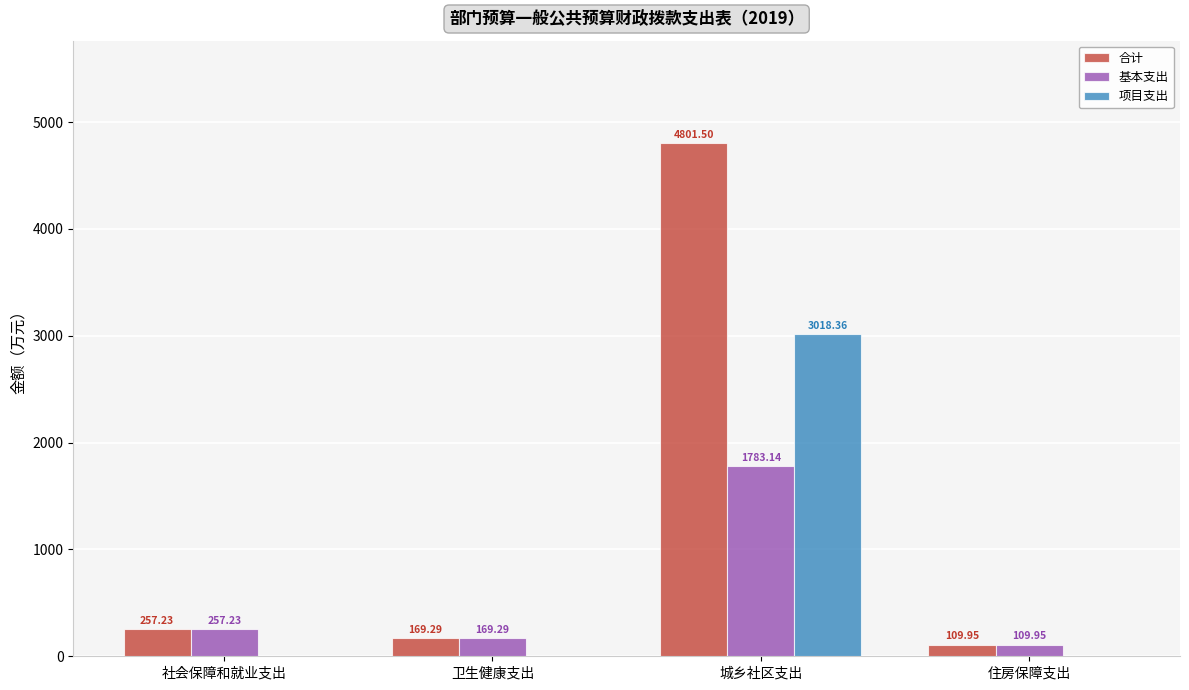

How many values in the 合计 series exceed 257?

2